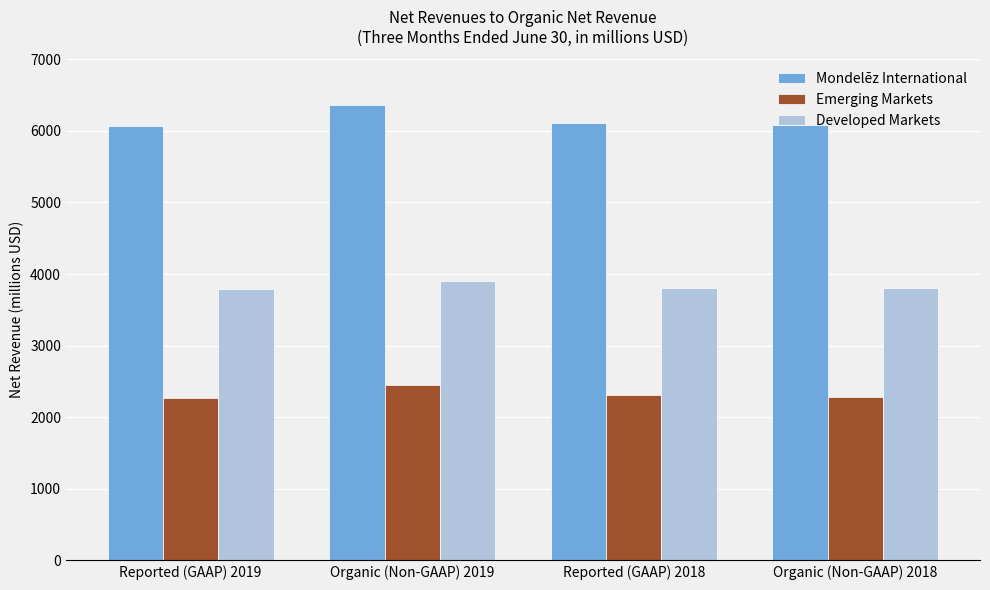

What is the spread (max minus min) of values at Reported (GAAP) 2019?

3790